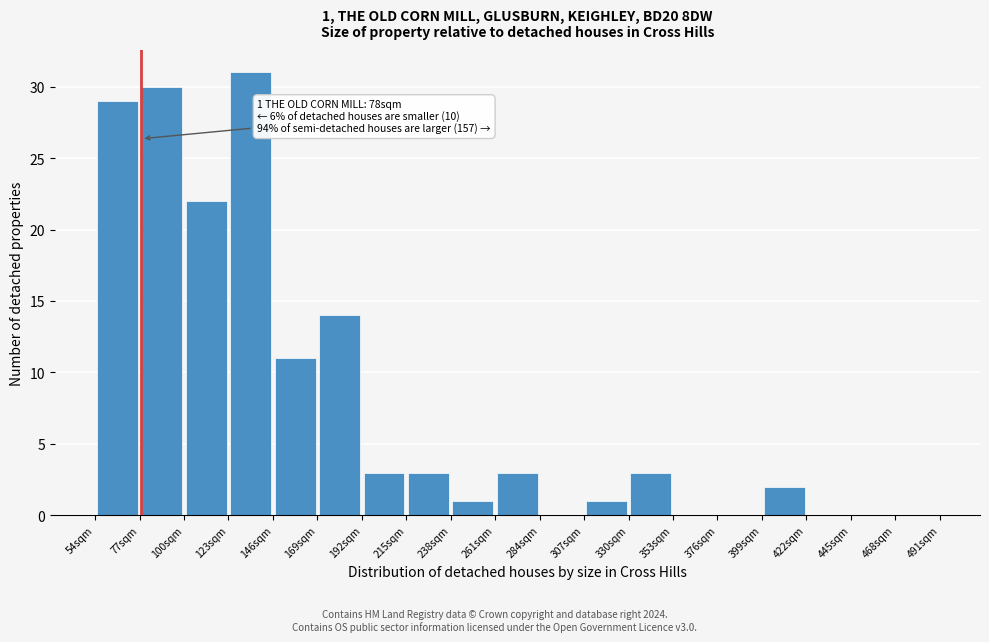

Over which range of the x-axis is the bar tallest?

123 to 146